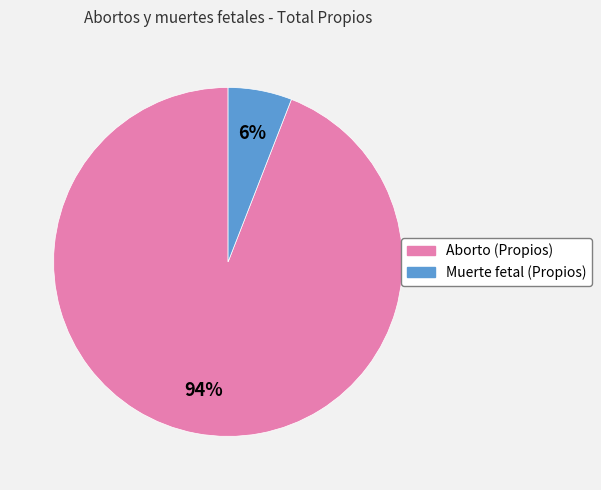

To the nearest percent, what is the combined percentage of Aborto (Propios) and Muerte fetal (Propios)?

100%